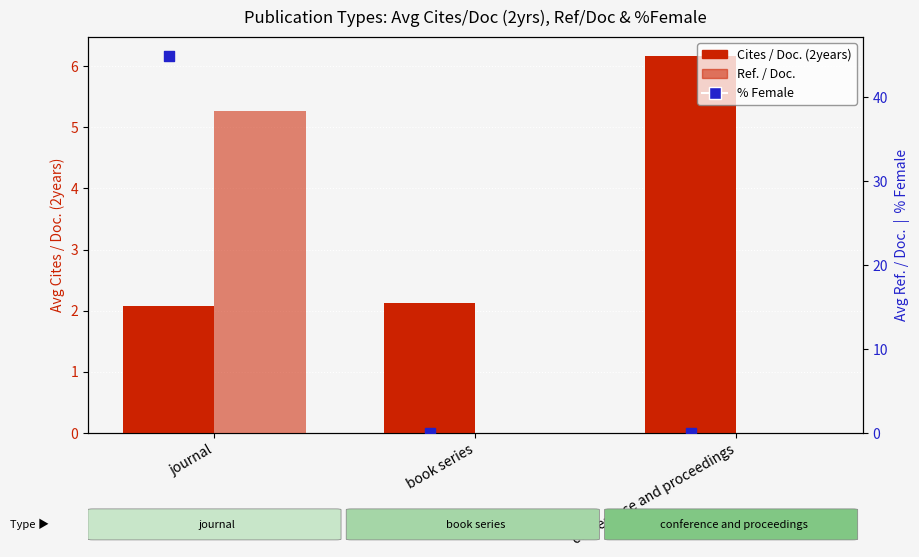

At how many categories does at least one series exceed 36?

1